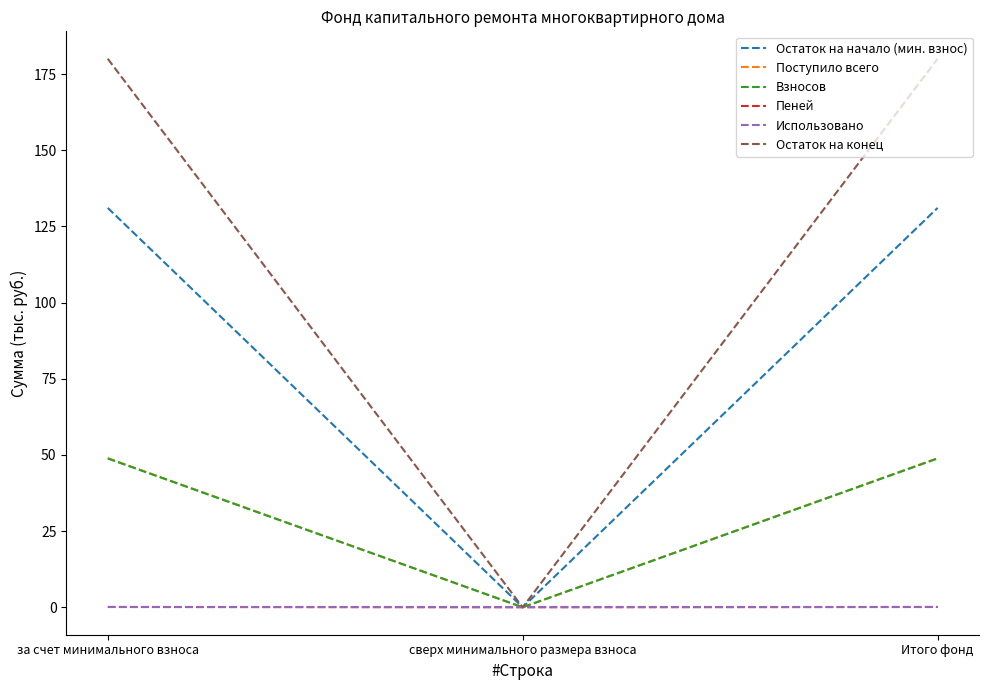

Is it true that Взносов equals 48.8 at Итого фонд?

True